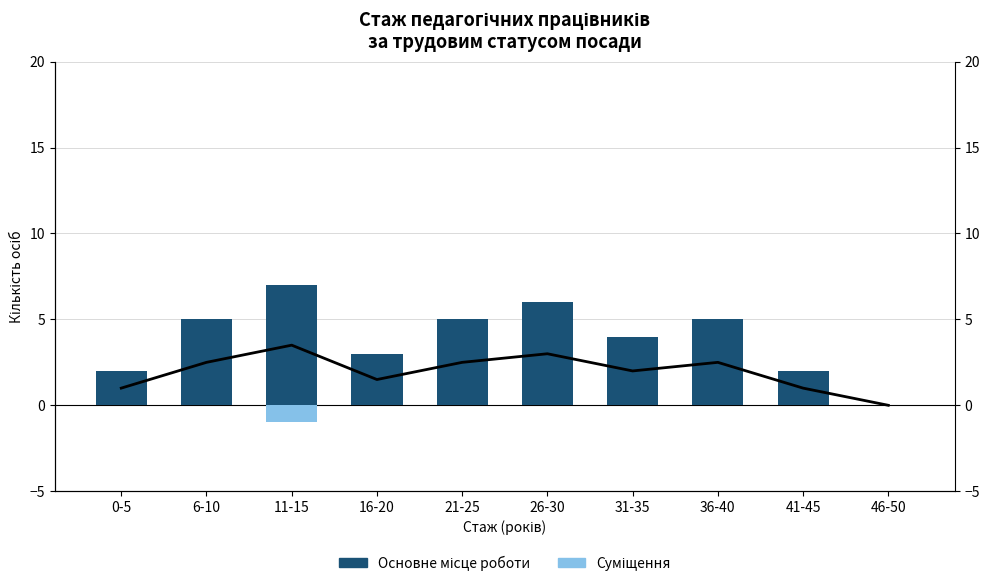

Between 11-15 and 36-40, which is larger?

11-15